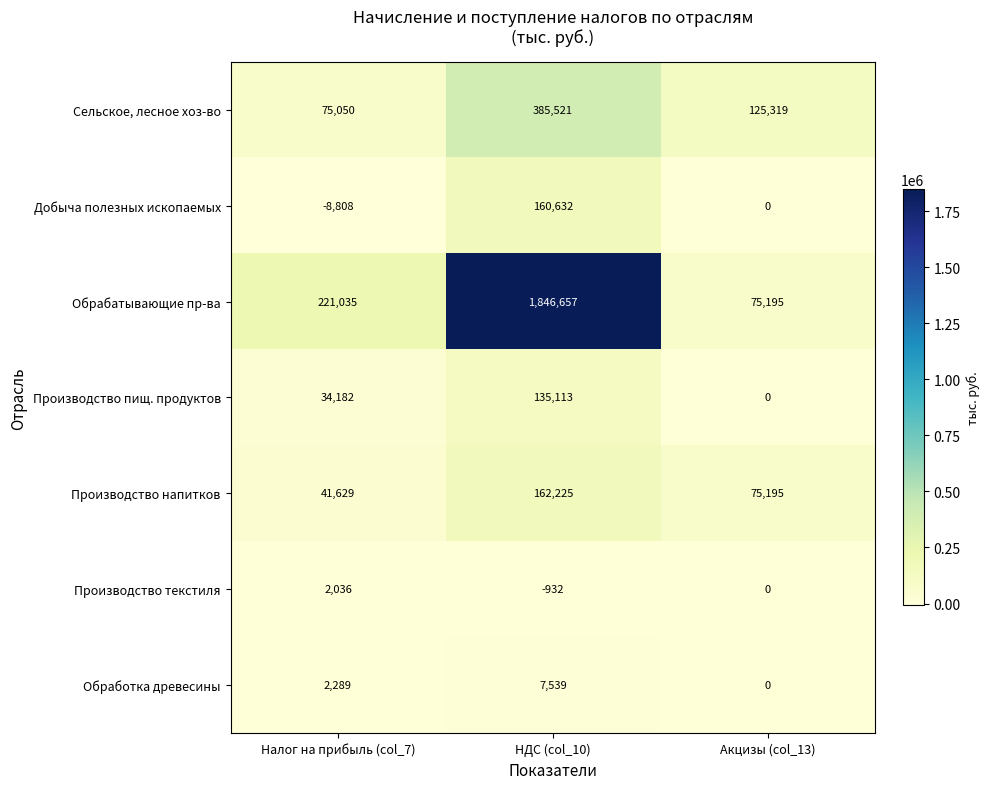

True or false: Сельское, лесное хоз-во has a value of 559074 at НДС (col_10).

False